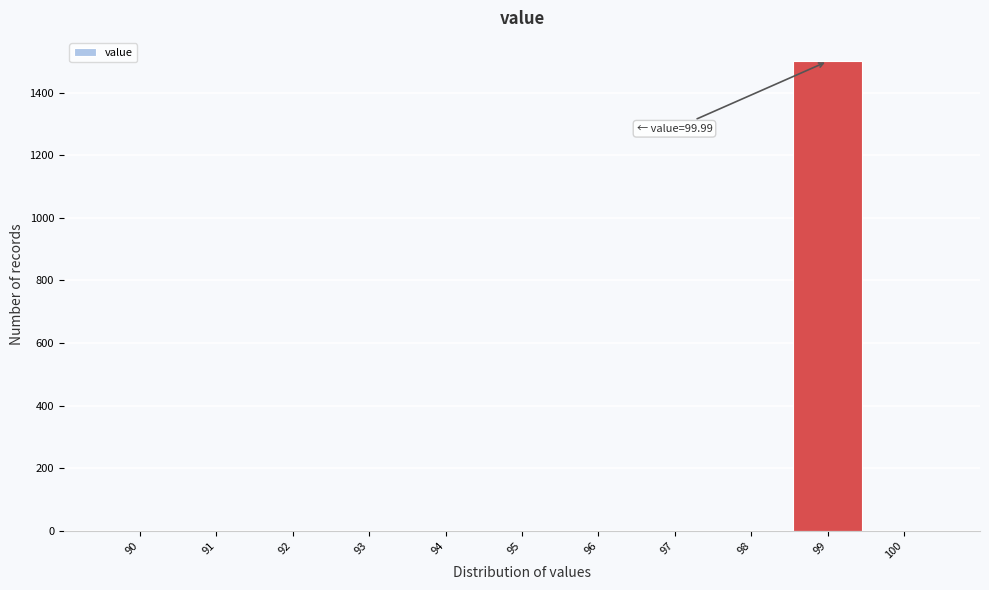

Reading left to right, what are all the values shown in this chart?

90=0	91=0	92=0	93=0	94=0	95=0	96=0	97=0	98=0	99=1500	100=0